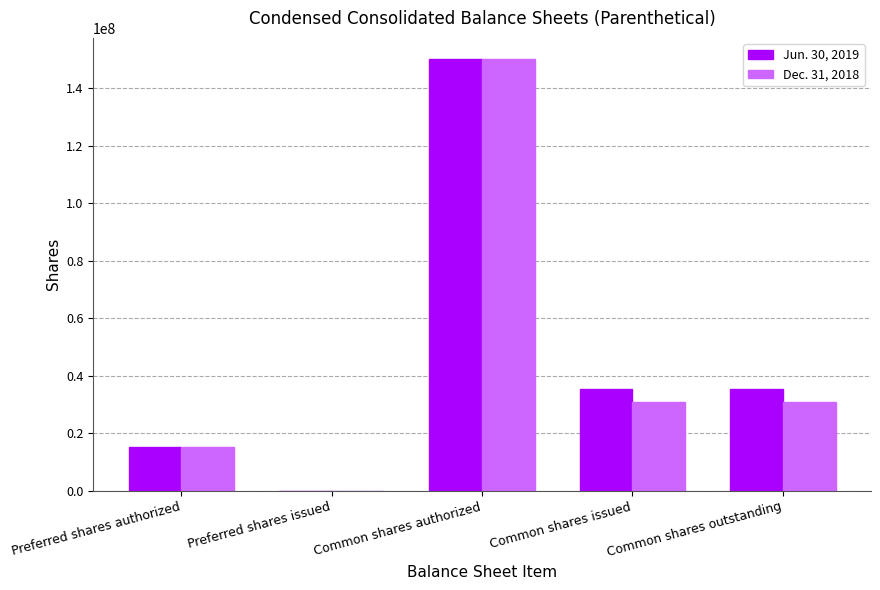

The Dec. 31, 2018 series shows 150000000 at Common shares authorized. True or false?

True